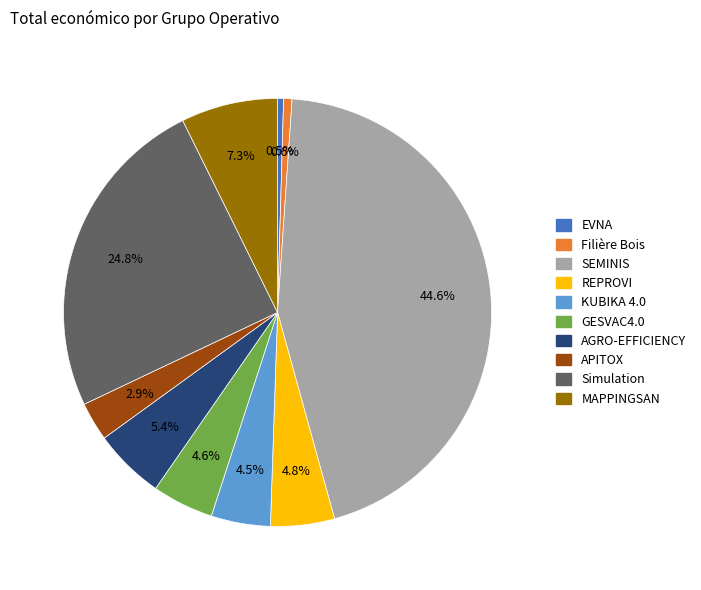

How many segments does this pie chart have?

10